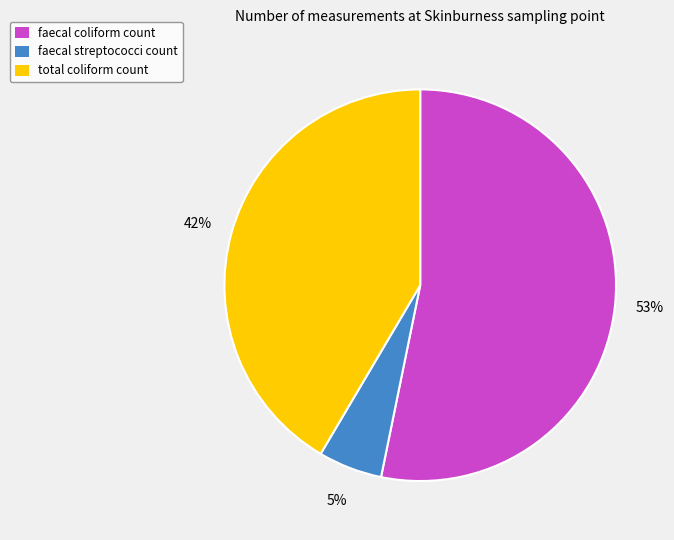

Which category has the smallest portion of the pie?

faecal streptococci count